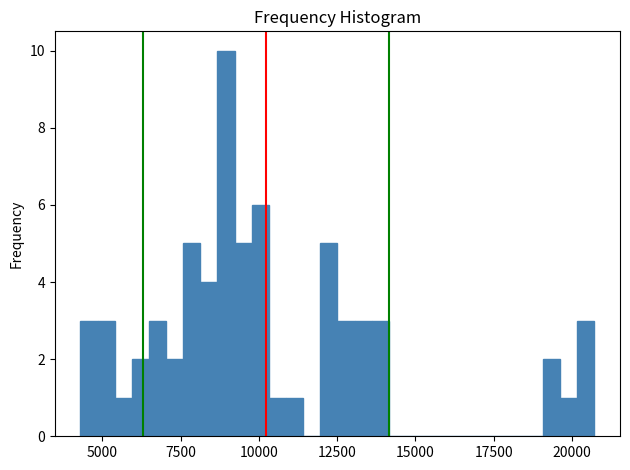

Read against the x-axis, roughly where is the centre of the tallest bar?

9000